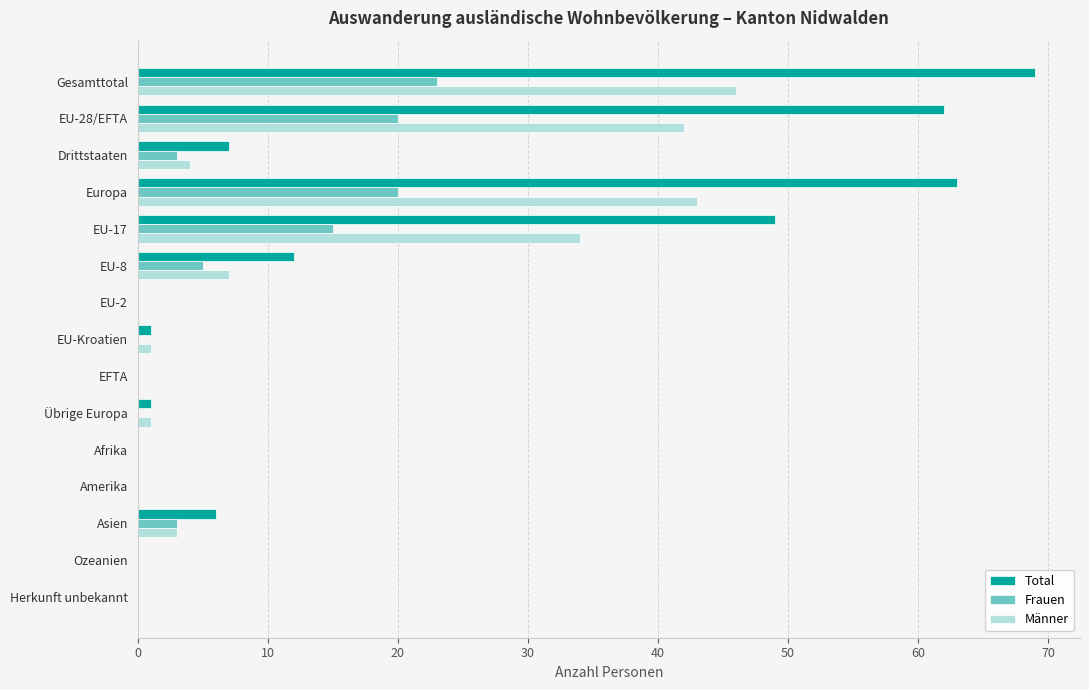

What is the greatest value displayed?

69